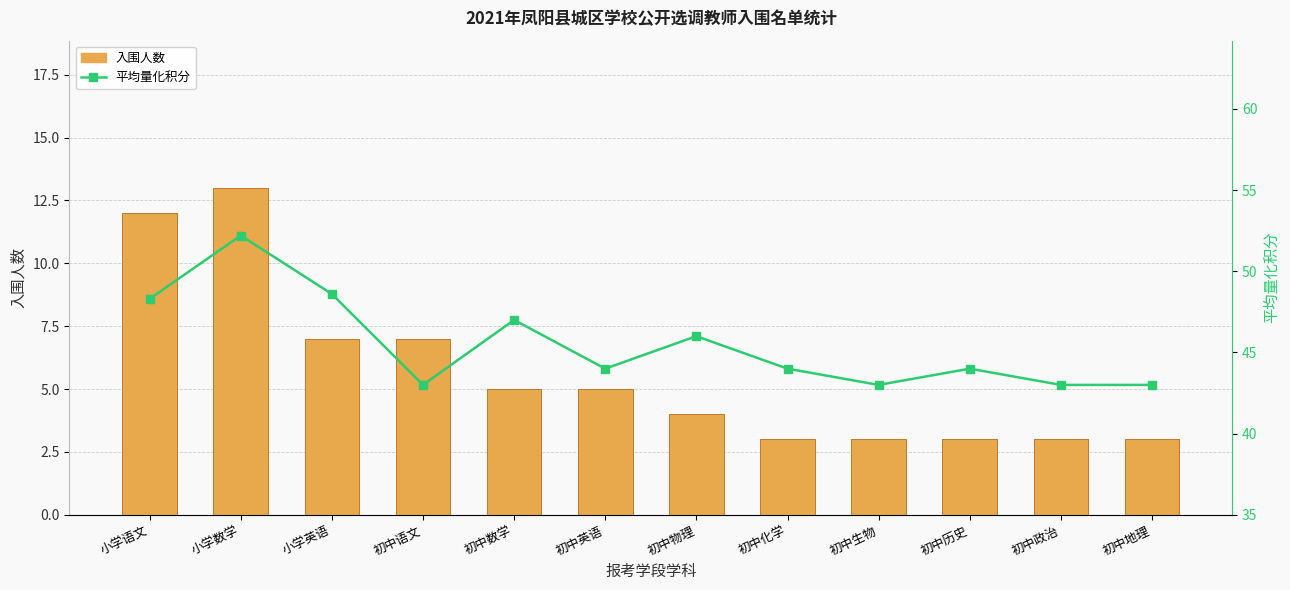

What is the difference between the highest and lowest values at 初中化学?

41.0